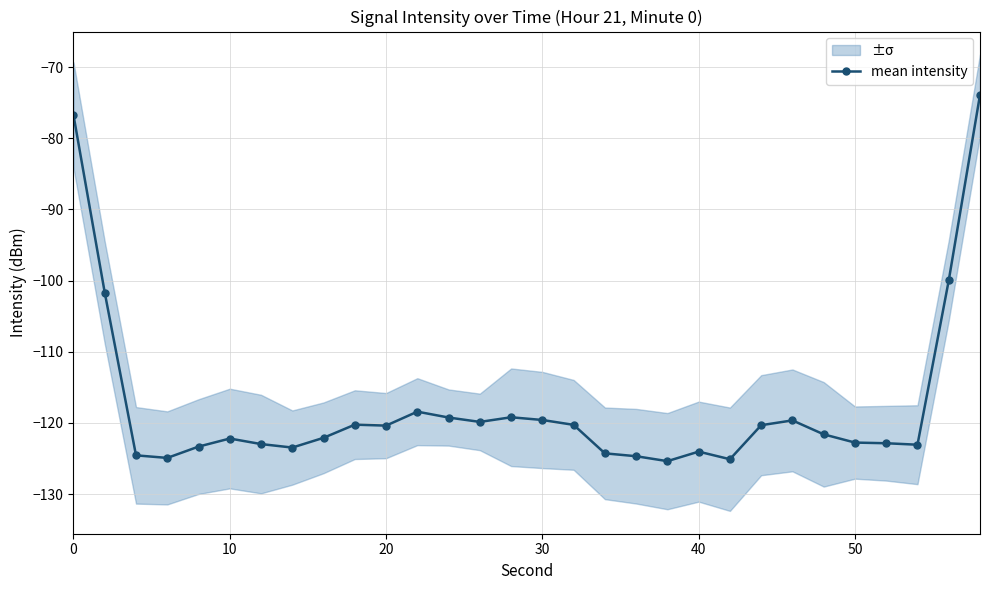

True or false: mean intensity has more than 1 interior local peaks.

True